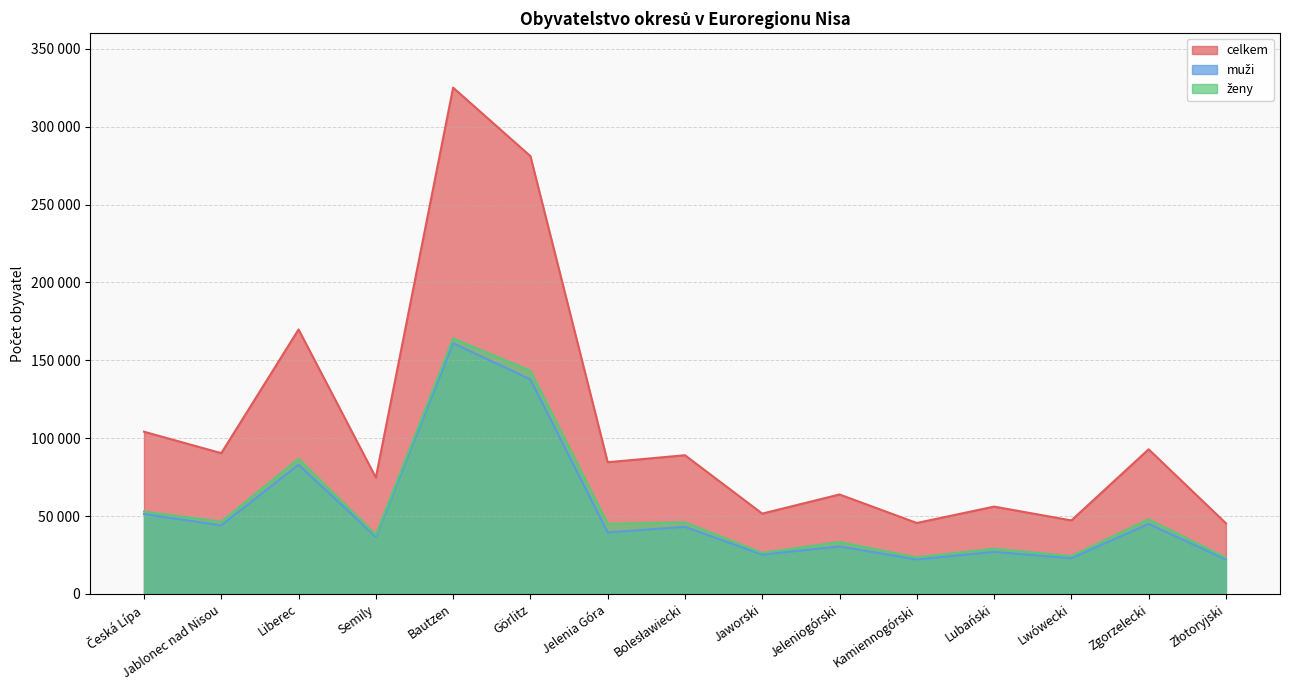

How many values in the muzi series exceed 39510?

7